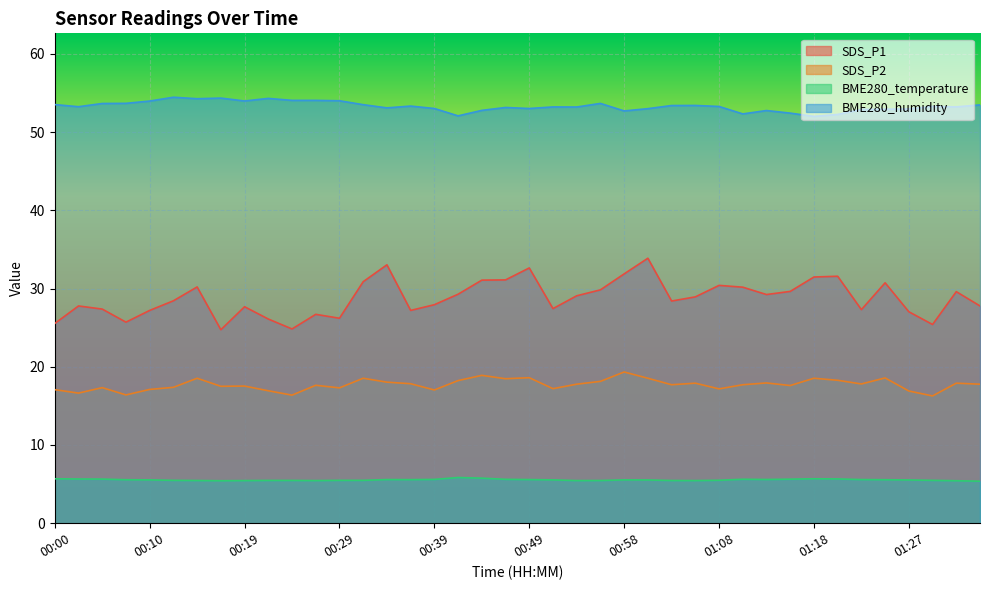

What is the difference between the maximum and minimum values in the BME280_humidity series?

2.5